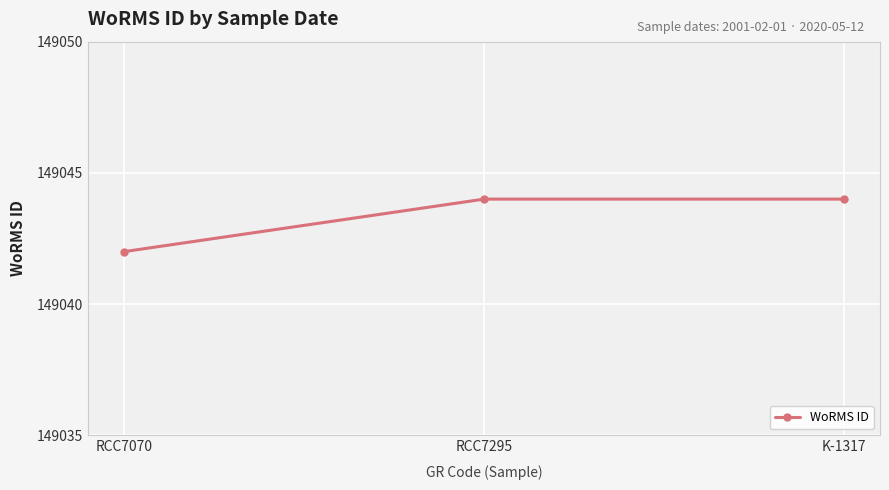

Count the values in the range 149042 to 149044.

3